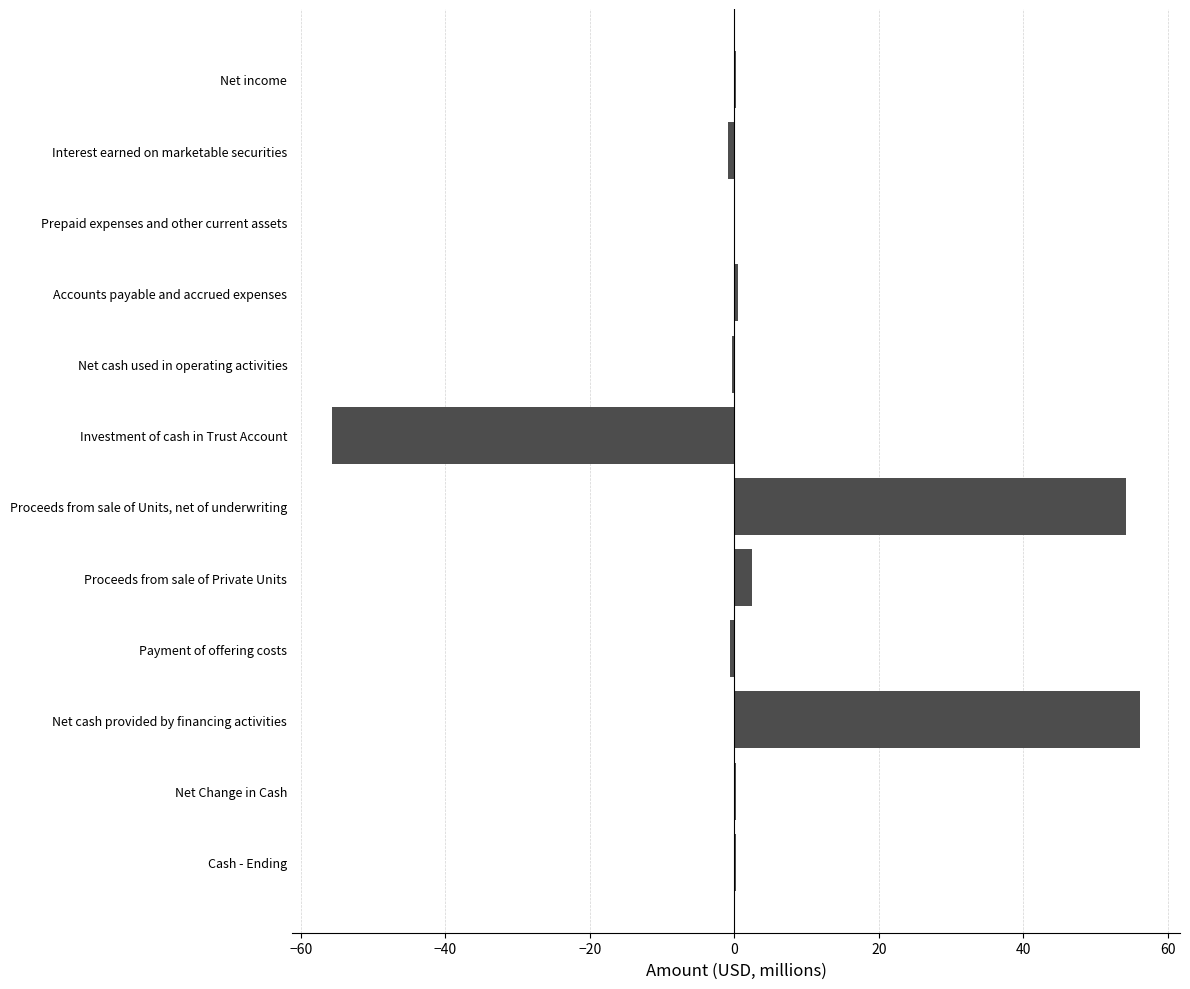

Between Investment of cash in Trust Account and Interest earned on marketable securities, which is larger?

Interest earned on marketable securities